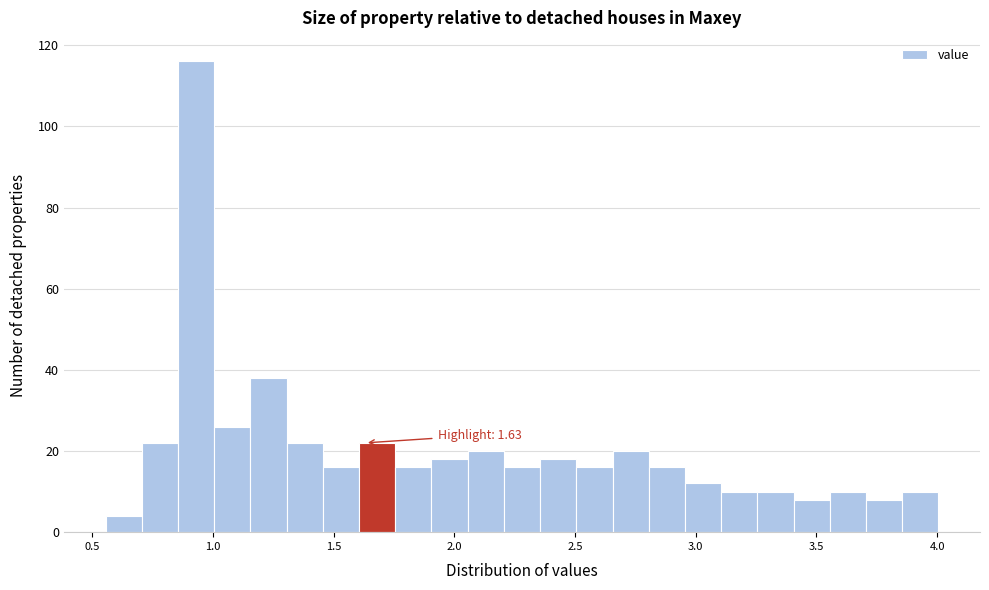

Around what value on the x-axis is the tallest bar? Give the approximate position of its centre, as read against the axis.

0.95